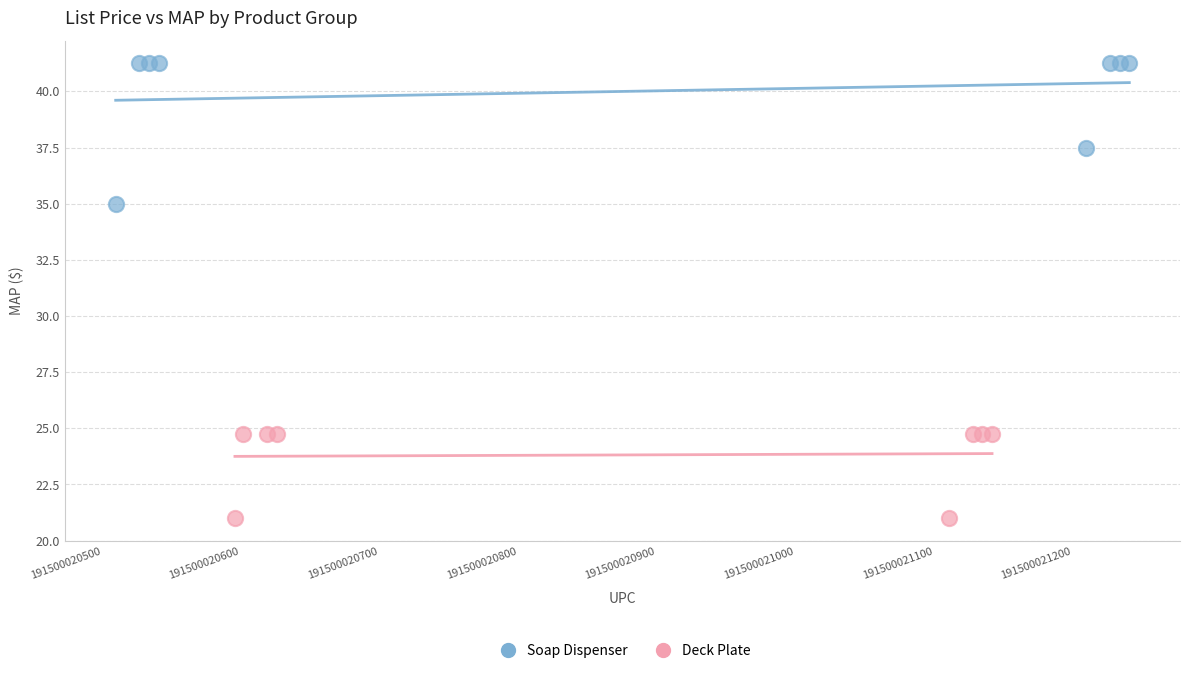

Which series reaches the minimum Y coordinate?

Deck Plate